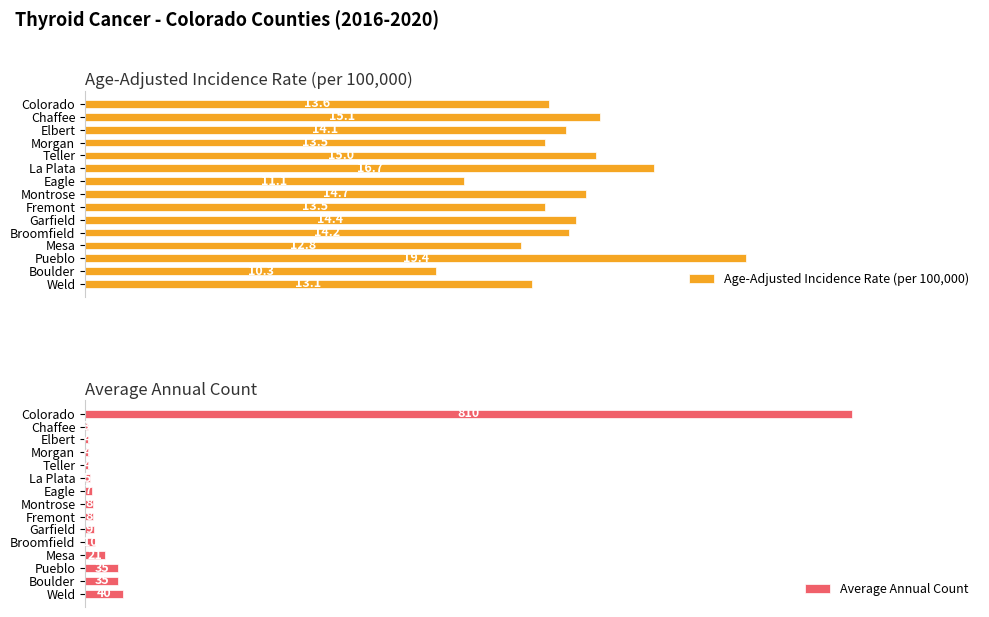

Which series has the widest spread of values?

Average Annual Count